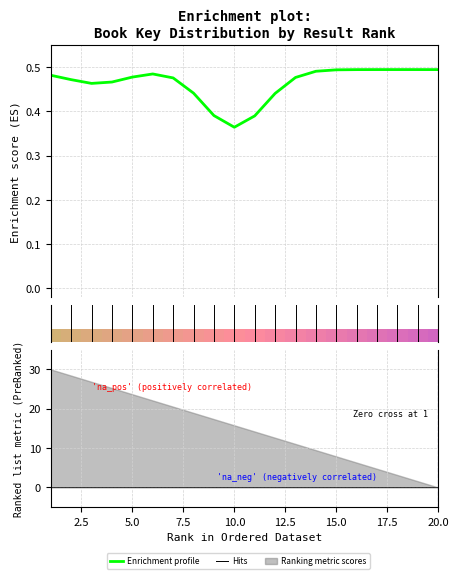

What is the difference between the second highest and minimum values?

0.1